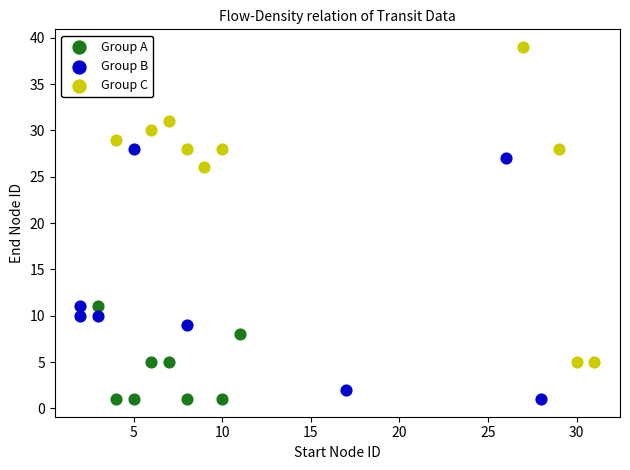

Which series has the largest Y range (max minus min)?

Group C